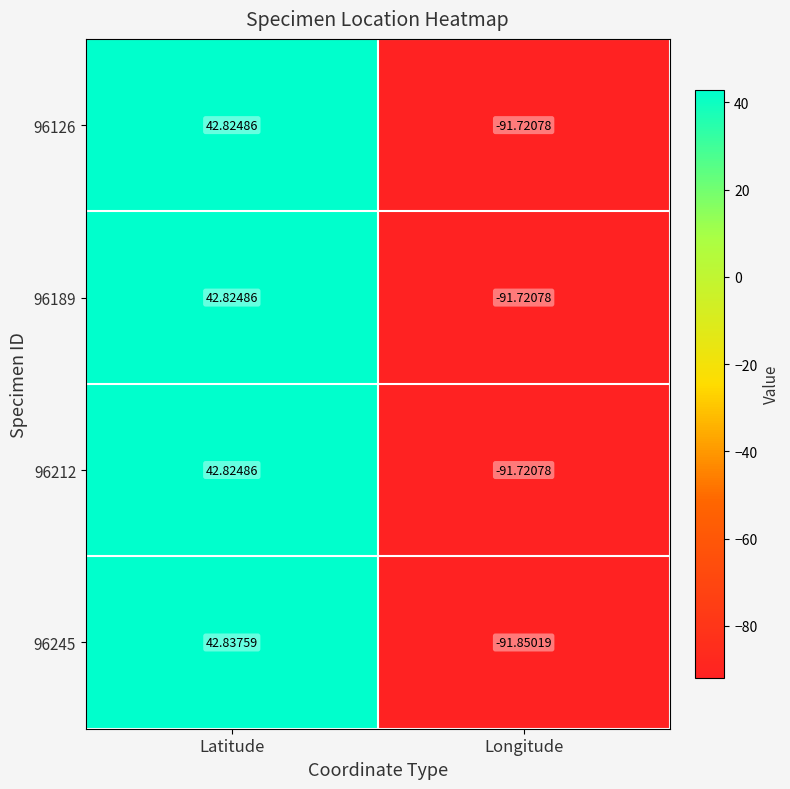

Which category has the lowest value in the 96212 series?

Longitude